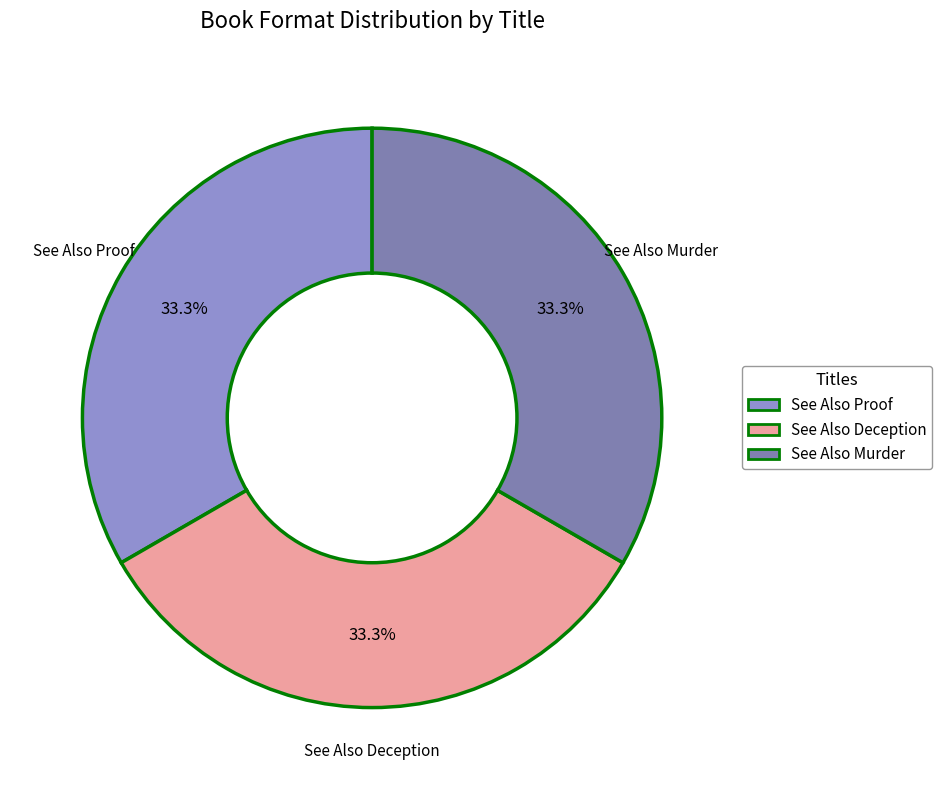

Does any single category account for the majority?

No